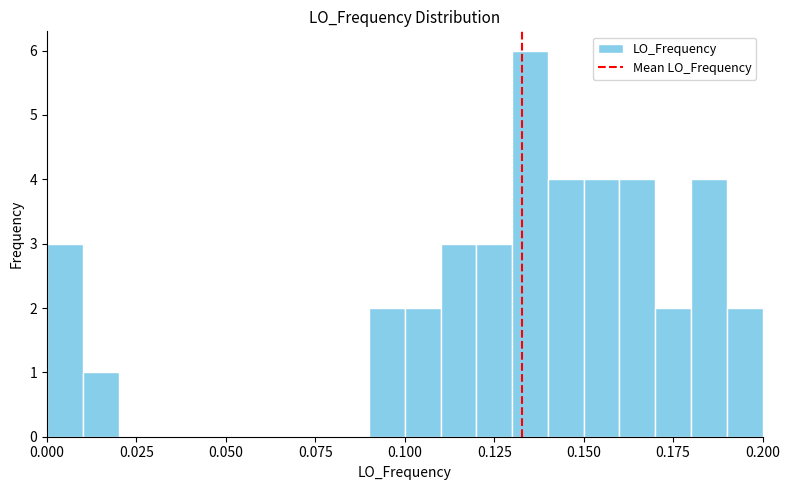

Read against the x-axis, roughly where is the centre of the tallest bar?

0.135